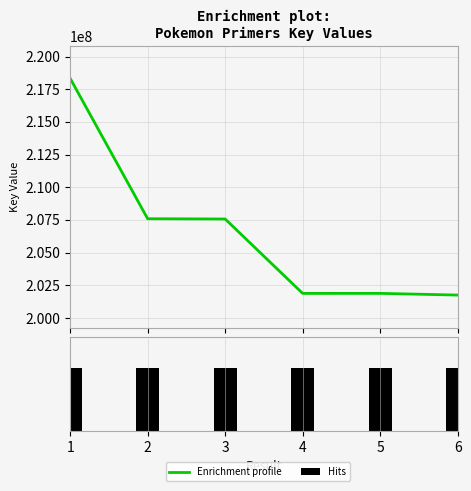

List the series in order of their overall mean, lowest first.

Hits, Enrichment profile